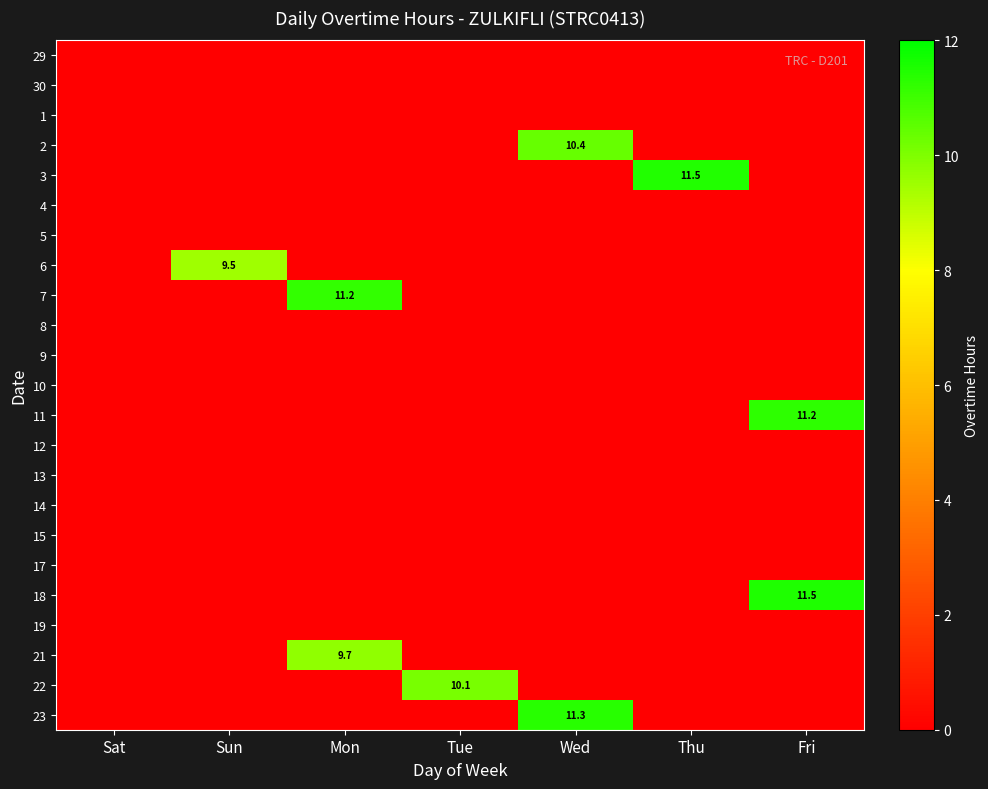

Is it true that 3 equals 11.5 at Thu?

True